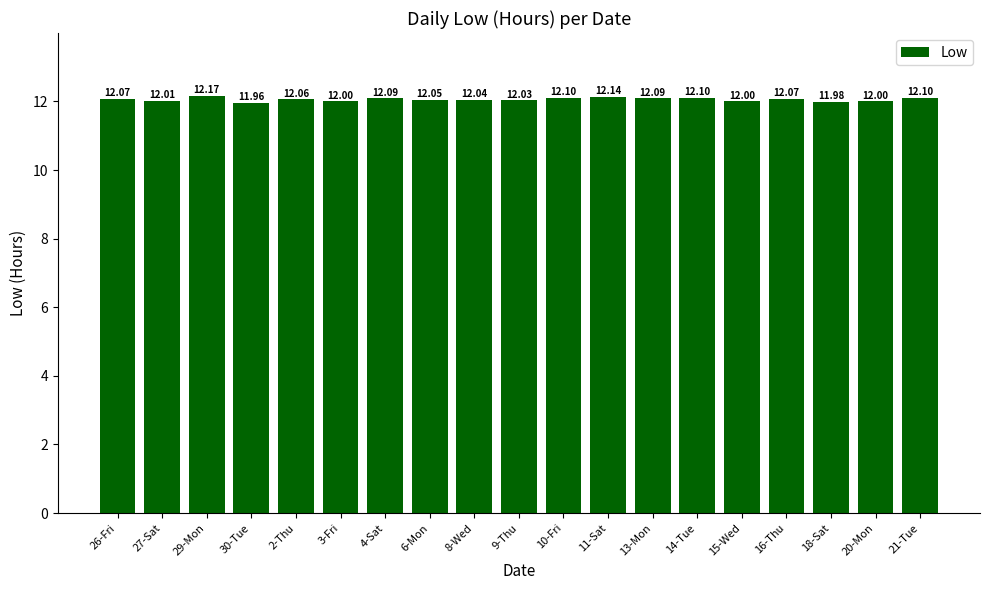

What is the difference between the values at 29-Mon and 13-Mon?

0.1